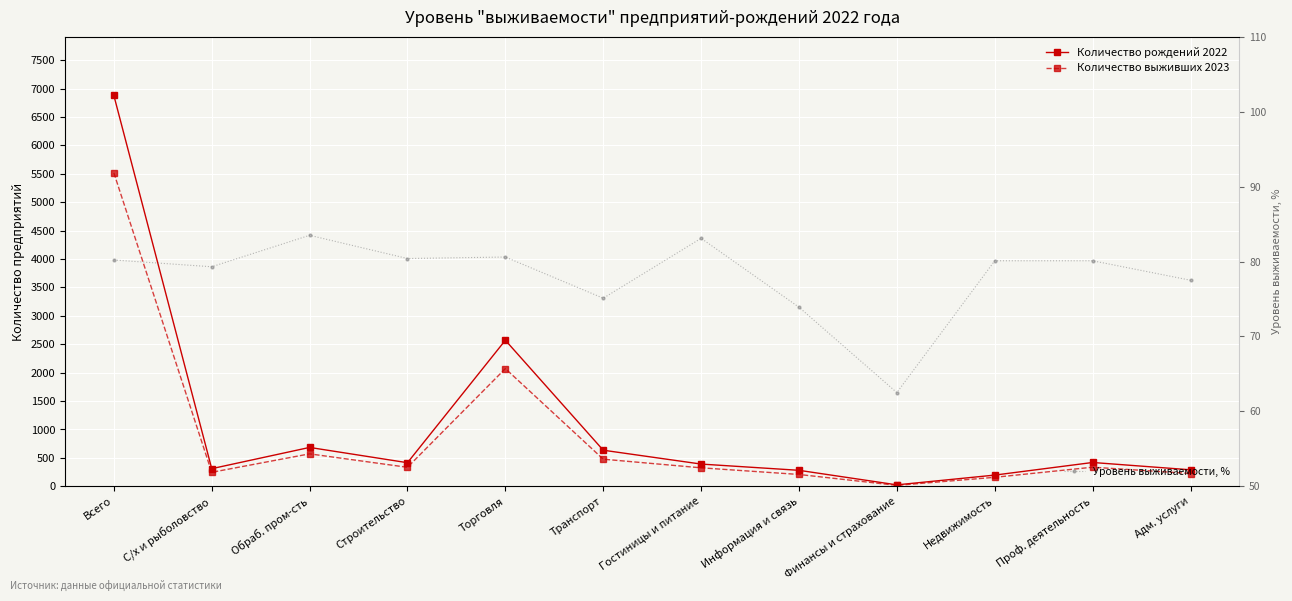

Which series changed the most between Гостиницы и питание and Информация и связь?

Количество выживших 2023